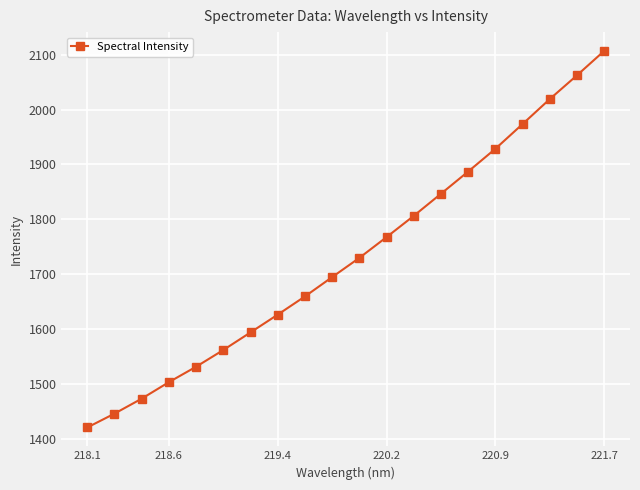

True or false: the data has more than 0 interior local peaks.

False